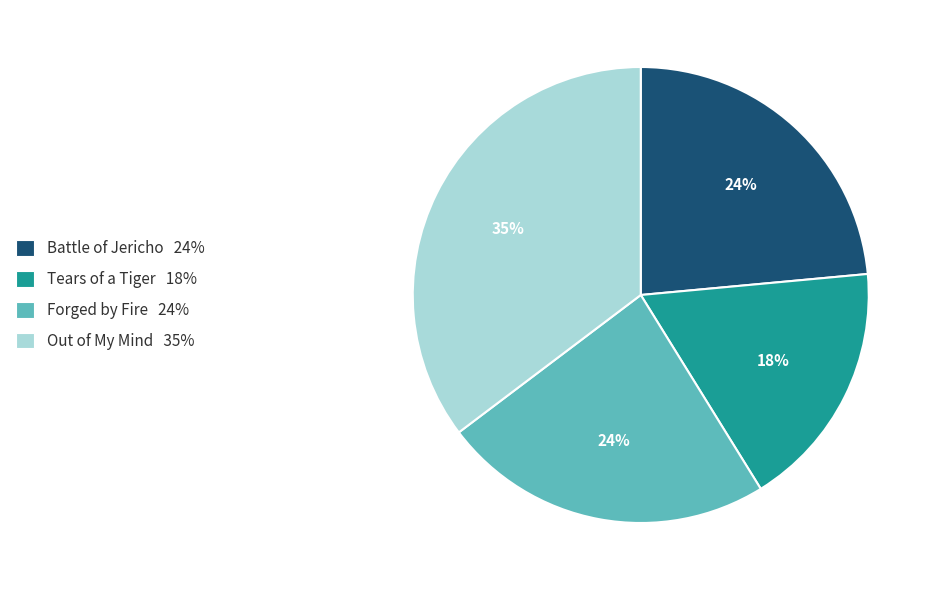

To the nearest percent, what percentage of the pie is Forged by Fire?

24%